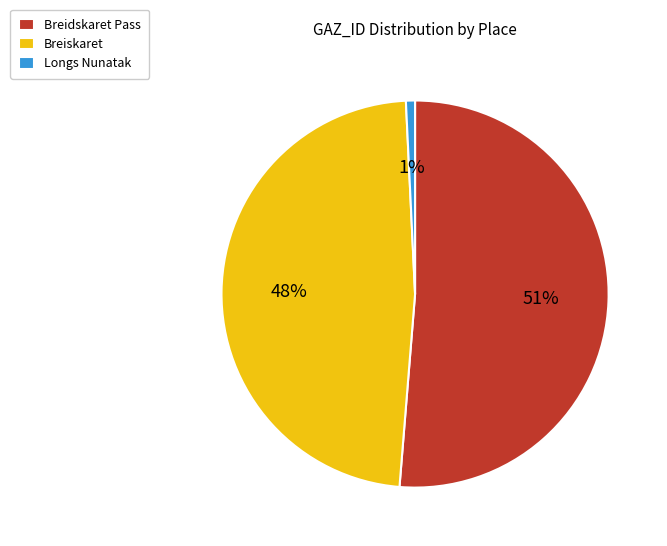

How many segments does this pie chart have?

3